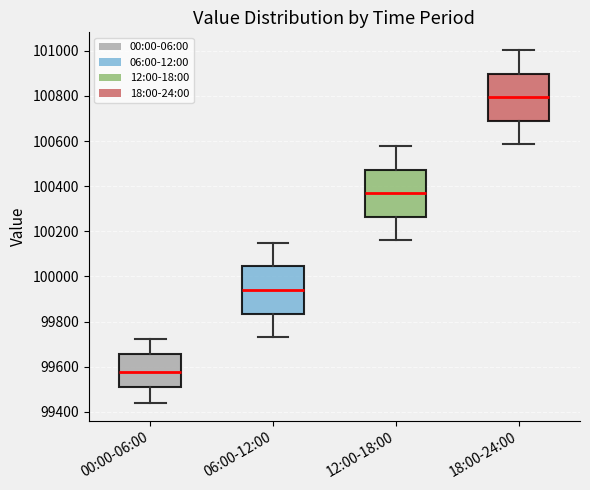

Reading left to right, read every box against the y-axis: the position of its median line, the range the box covers, and the ends of its whiskers. The values are not printed on the chart, so give them approximately, as read against the axis.

00:00-06:00: median 99580, box 99520 to 99660, whiskers 99440 to 99720
06:00-12:00: median 99940, box 99840 to 100040, whiskers 99740 to 100160
12:00-18:00: median 100360, box 100260 to 100480, whiskers 100160 to 100580
18:00-24:00: median 100800, box 100680 to 100900, whiskers 100580 to 101000